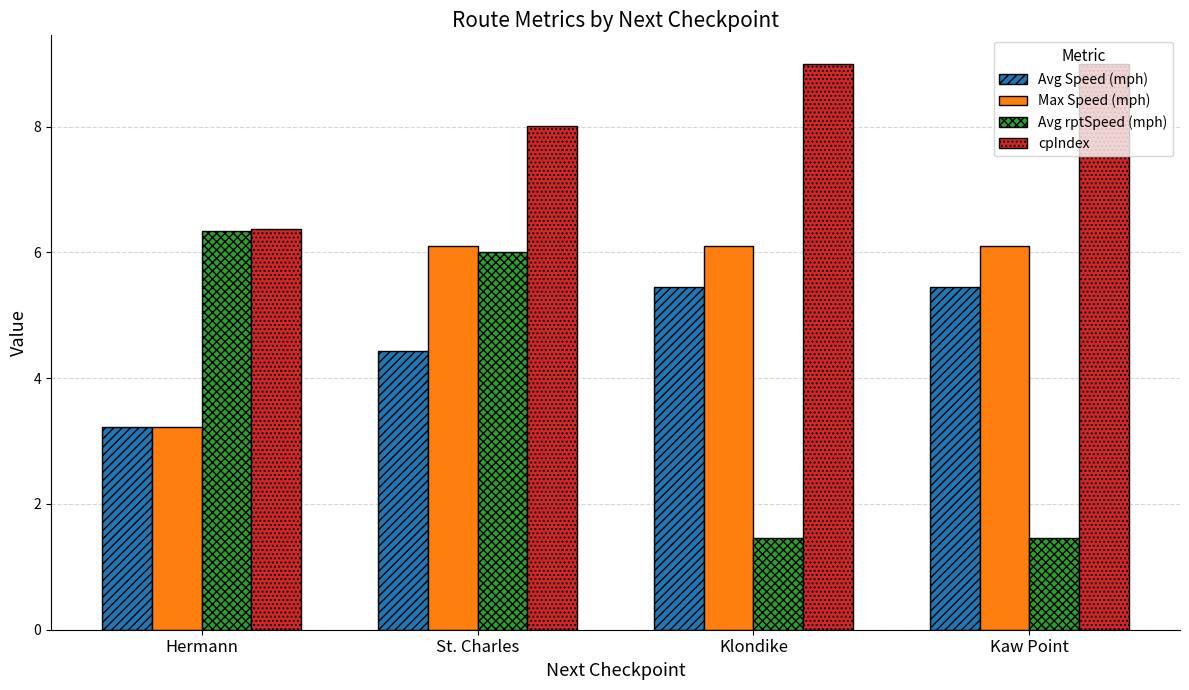

What is the minimum value for Max Speed (mph)?

3.2